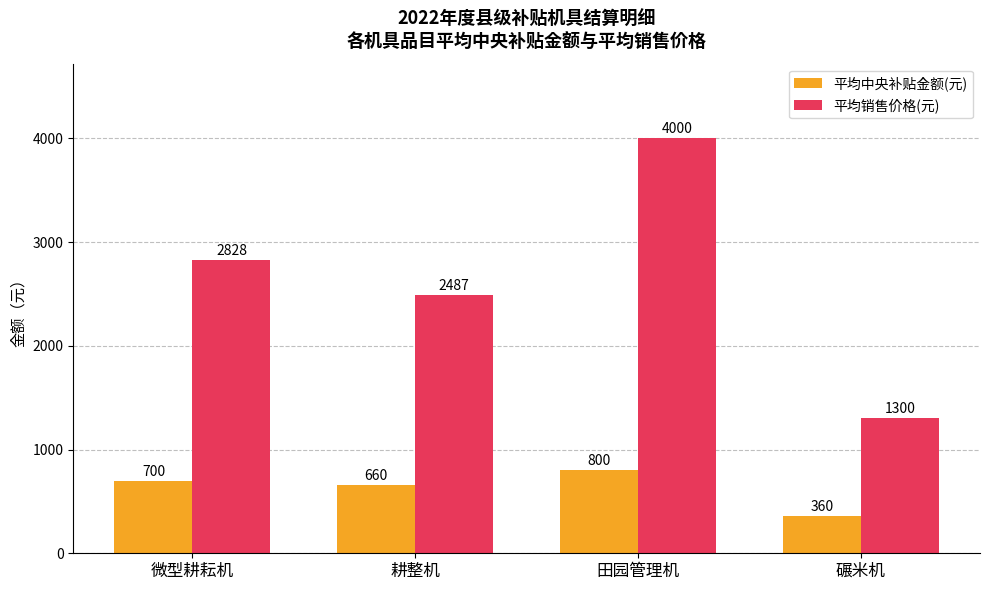

Where is 平均中央补贴金额(元) nearest to the value 580?

耕整机